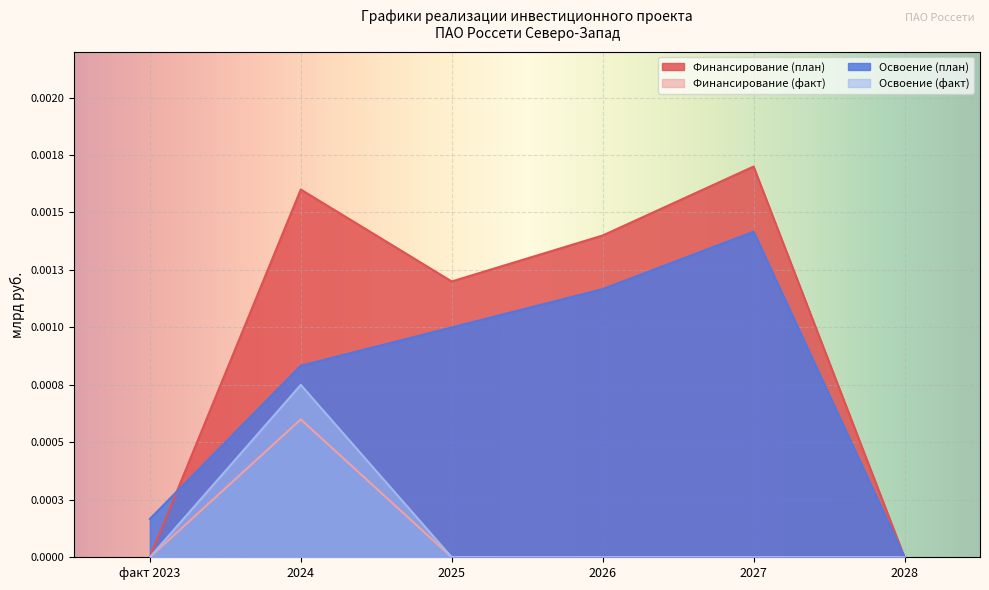

How many interior local peaks does the Финансирование (план) series have?

2